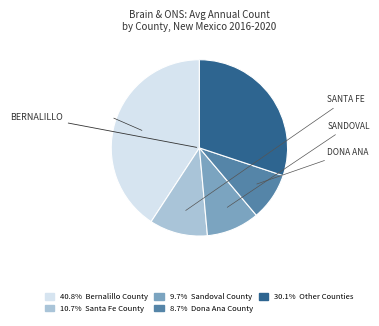

Does any single category account for the majority?

No